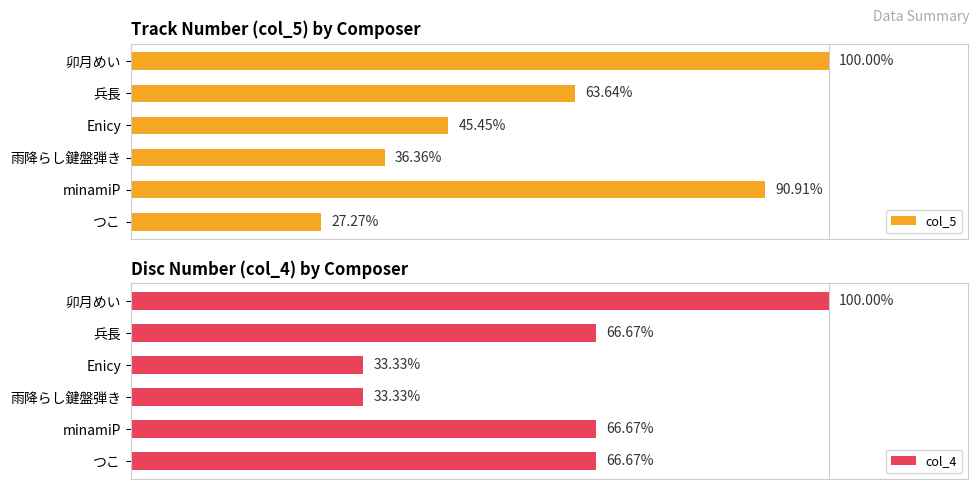

Where is col_5 nearest to the value 63?

兵長